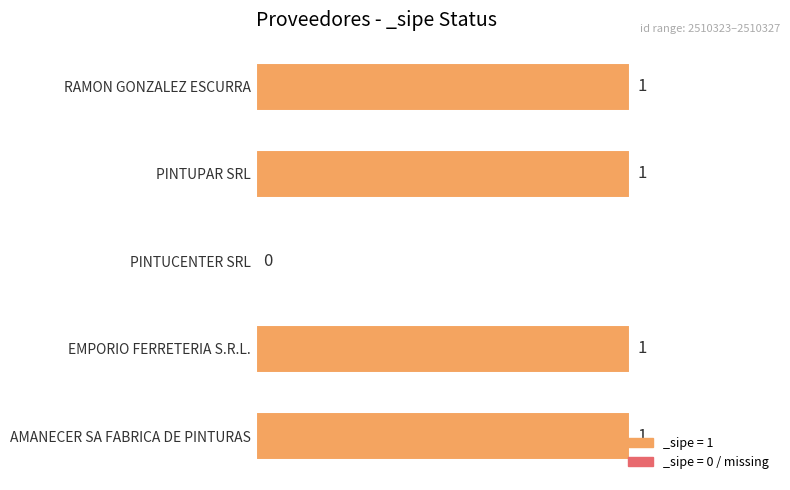

Is it true that the value at PINTUPAR SRL is 1?

True